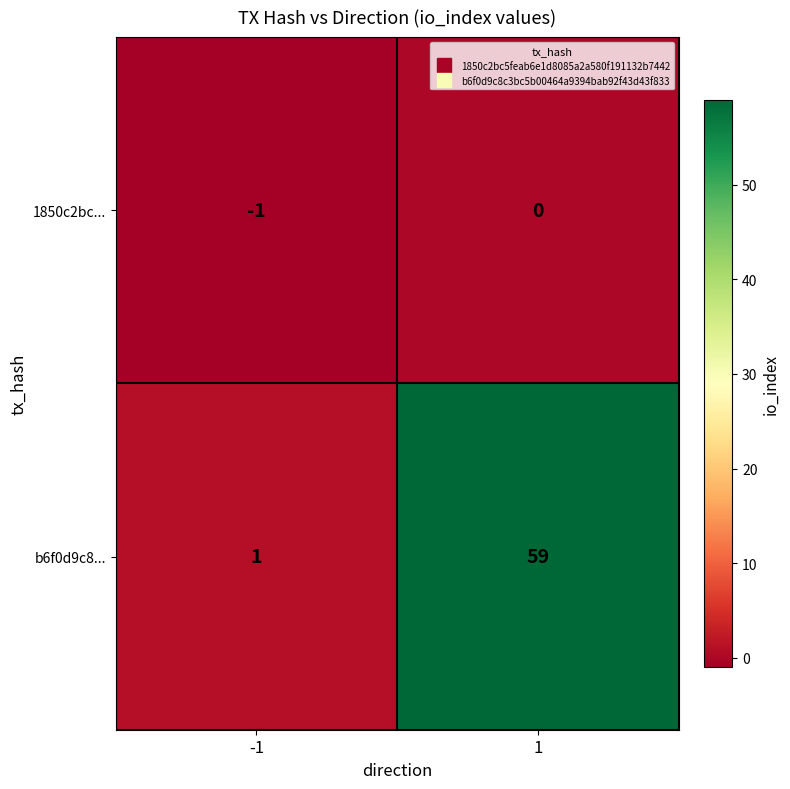

What is the maximum value shown in the chart?

59